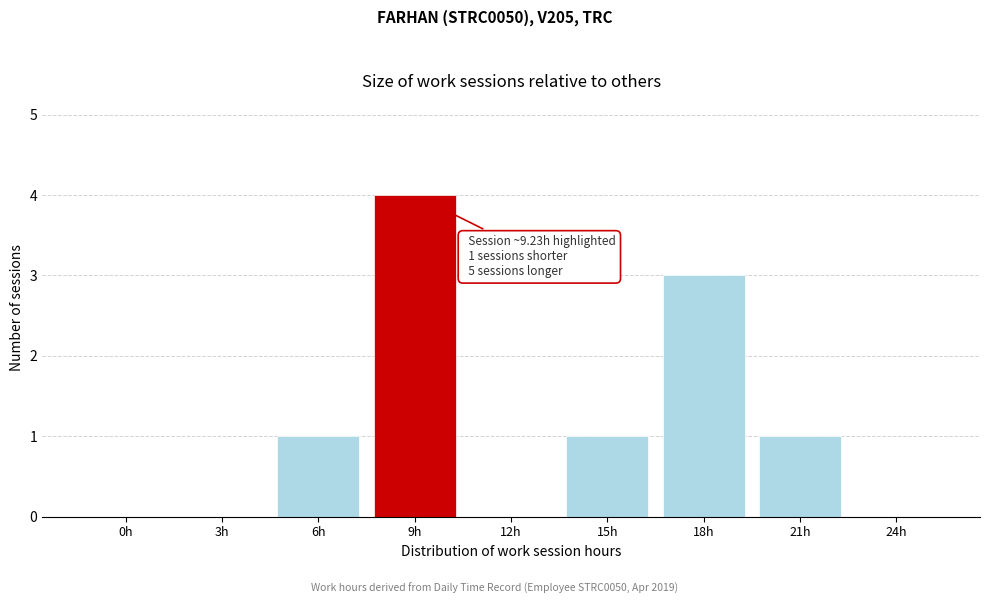

Reading left to right, list all the values displayed in this chart.

0h=0	3h=0	6h=1	9h=4	12h=0	15h=1	18h=3	21h=1	24h=0